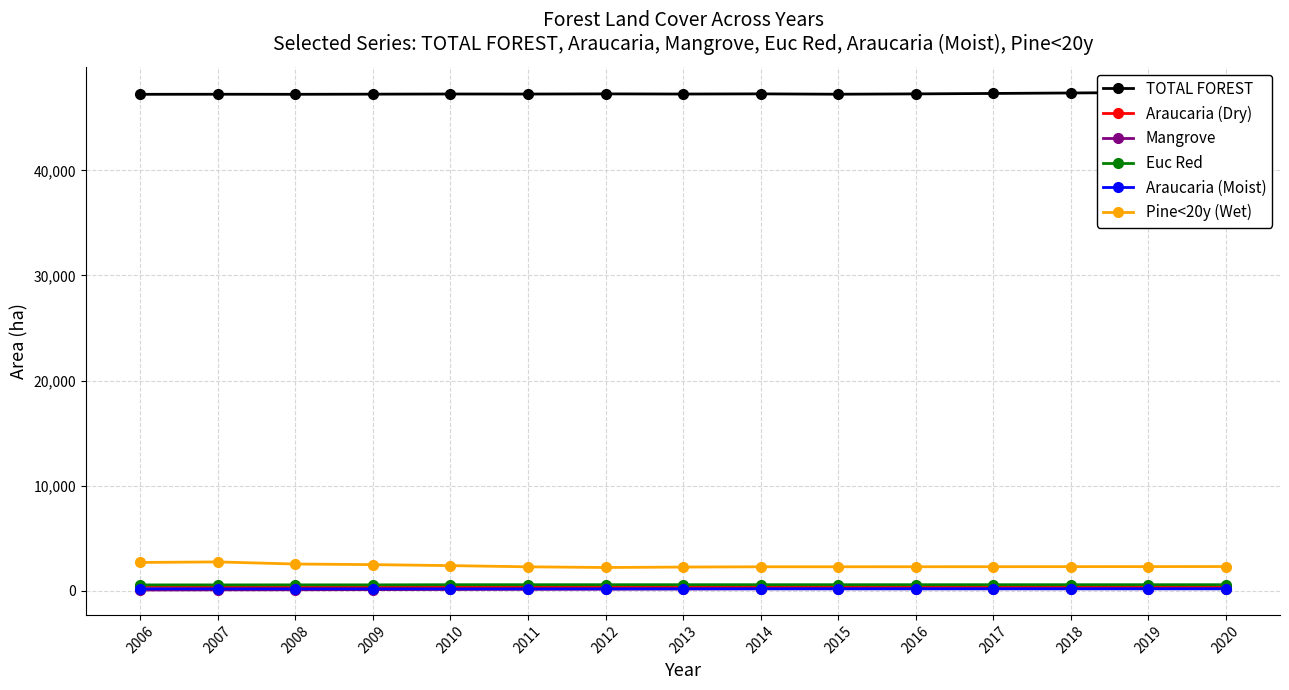

What is the spread (max minus min) of values at 2006?

47181.0